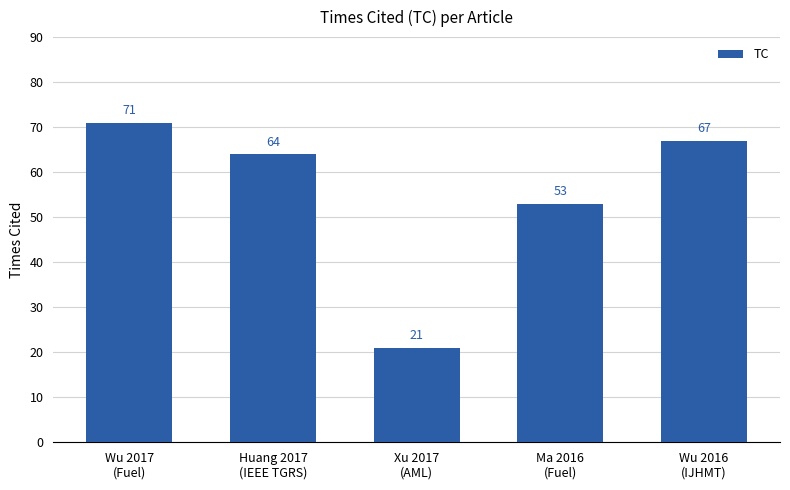

Which label corresponds to the smallest value in the chart?

Xu 2017
(AML)